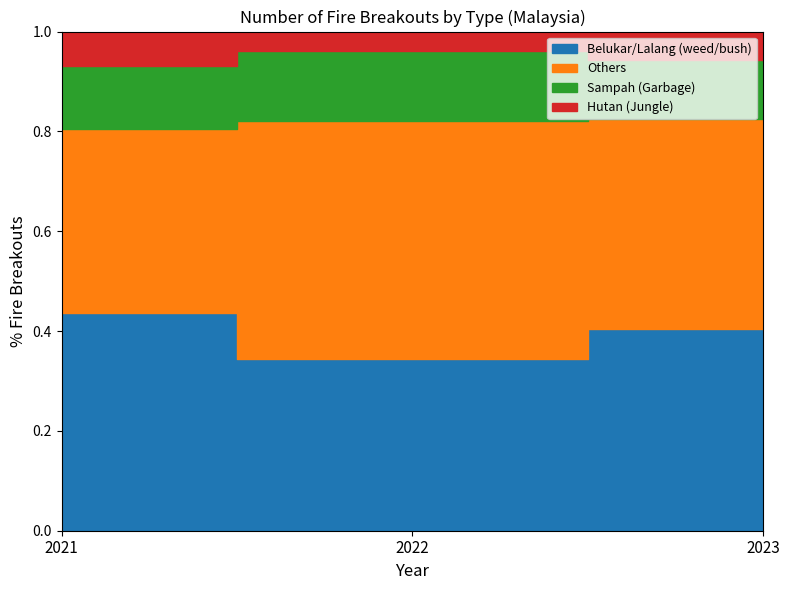

Which has a higher value, 2023 or 2022?

2023